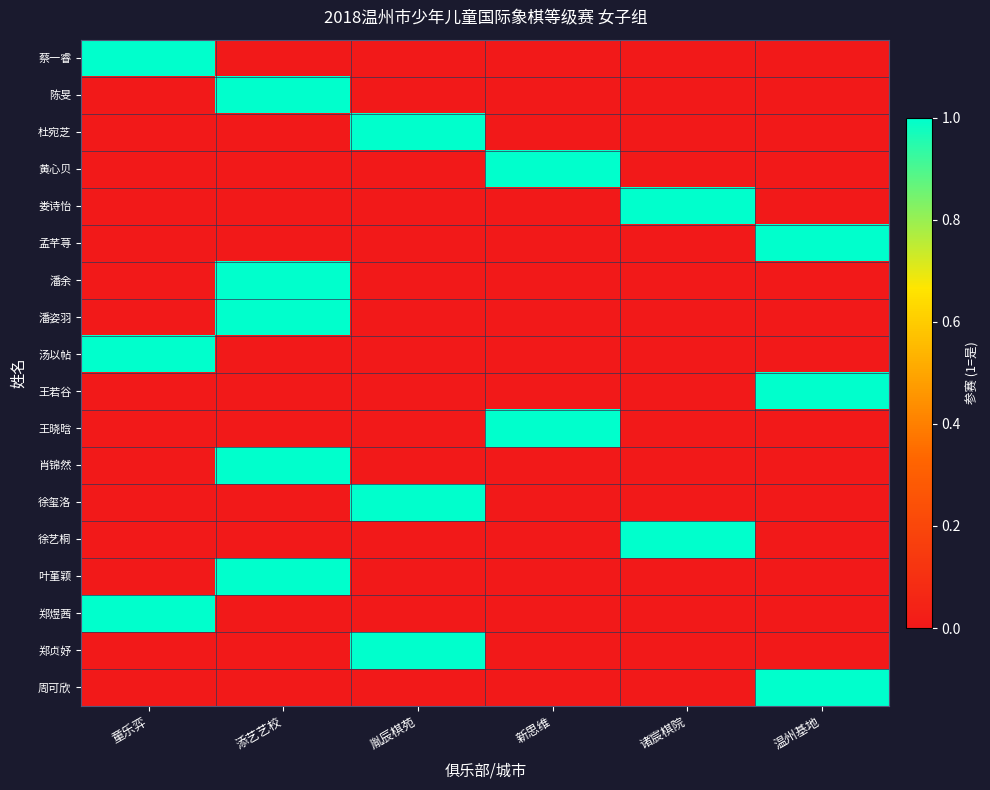

Reading left to right, list all the values displayed in this chart.

蔡一睿: 童乐弈=1	添艺艺校=0	胤辰棋苑=0	新思维=0	诸宸棋院=0	温州基地=0
陈旻: 童乐弈=0	添艺艺校=1	胤辰棋苑=0	新思维=0	诸宸棋院=0	温州基地=0
杜宛芝: 童乐弈=0	添艺艺校=0	胤辰棋苑=1	新思维=0	诸宸棋院=0	温州基地=0
黄心贝: 童乐弈=0	添艺艺校=0	胤辰棋苑=0	新思维=1	诸宸棋院=0	温州基地=0
娄诗怡: 童乐弈=0	添艺艺校=0	胤辰棋苑=0	新思维=0	诸宸棋院=1	温州基地=0
孟芊荨: 童乐弈=0	添艺艺校=0	胤辰棋苑=0	新思维=0	诸宸棋院=0	温州基地=1
潘余: 童乐弈=0	添艺艺校=1	胤辰棋苑=0	新思维=0	诸宸棋院=0	温州基地=0
潘姿羽: 童乐弈=0	添艺艺校=1	胤辰棋苑=0	新思维=0	诸宸棋院=0	温州基地=0
汤以帖: 童乐弈=1	添艺艺校=0	胤辰棋苑=0	新思维=0	诸宸棋院=0	温州基地=0
王若谷: 童乐弈=0	添艺艺校=0	胤辰棋苑=0	新思维=0	诸宸棋院=0	温州基地=1
王晓晗: 童乐弈=0	添艺艺校=0	胤辰棋苑=0	新思维=1	诸宸棋院=0	温州基地=0
肖锦然: 童乐弈=0	添艺艺校=1	胤辰棋苑=0	新思维=0	诸宸棋院=0	温州基地=0
徐玺洛: 童乐弈=0	添艺艺校=0	胤辰棋苑=1	新思维=0	诸宸棋院=0	温州基地=0
徐艺桐: 童乐弈=0	添艺艺校=0	胤辰棋苑=0	新思维=0	诸宸棋院=1	温州基地=0
叶堇颖: 童乐弈=0	添艺艺校=1	胤辰棋苑=0	新思维=0	诸宸棋院=0	温州基地=0
郑煜茜: 童乐弈=1	添艺艺校=0	胤辰棋苑=0	新思维=0	诸宸棋院=0	温州基地=0
郑贞妤: 童乐弈=0	添艺艺校=0	胤辰棋苑=1	新思维=0	诸宸棋院=0	温州基地=0
周可欣: 童乐弈=0	添艺艺校=0	胤辰棋苑=0	新思维=0	诸宸棋院=0	温州基地=1